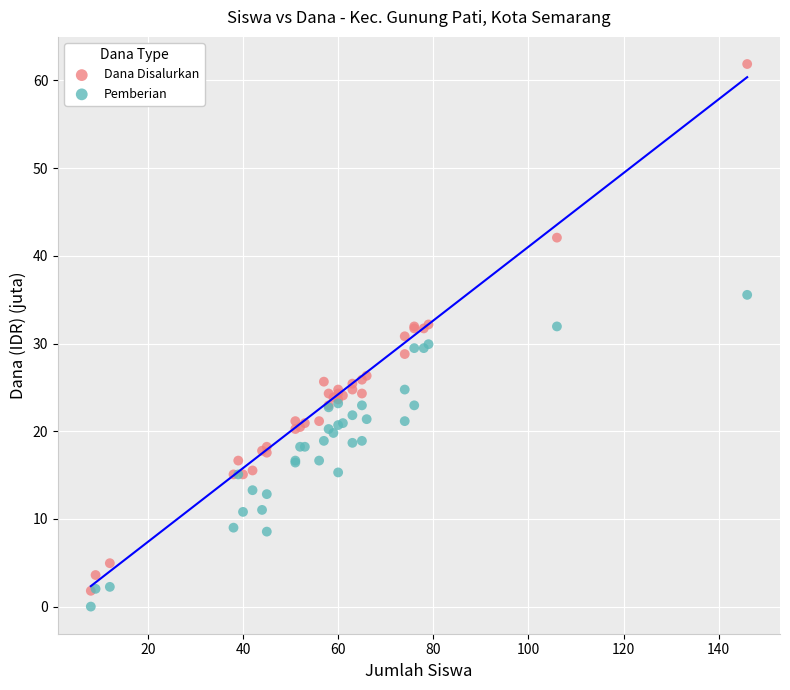

Which series has the widest spread of Y values?

Dana Disalurkan